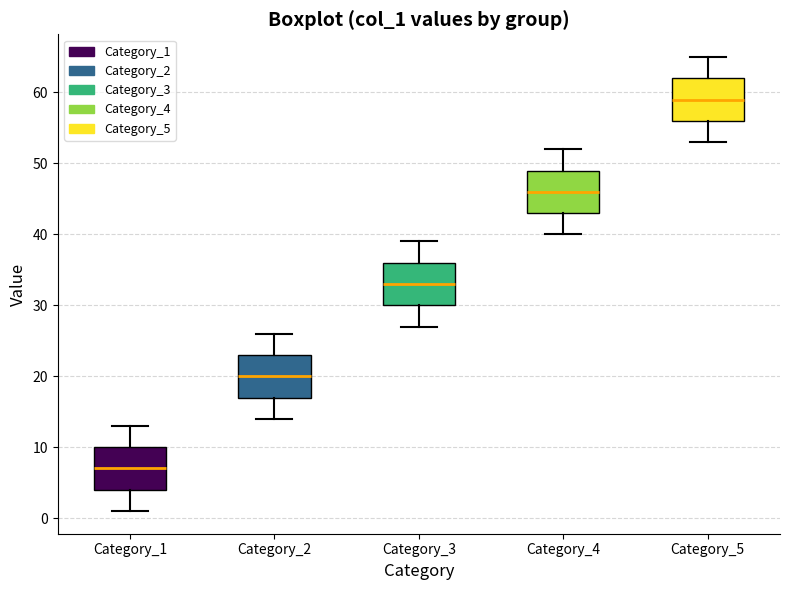

Reading left to right, read every box against the y-axis: the position of its median line, the range the box covers, and the ends of its whiskers. The values are not printed on the chart, so give them approximately, as read against the axis.

Category_1: median 7, box 4 to 10, whiskers 1 to 13
Category_2: median 20, box 17 to 23, whiskers 14 to 26
Category_3: median 33, box 30 to 36, whiskers 27 to 39
Category_4: median 46, box 43 to 49, whiskers 40 to 52
Category_5: median 59, box 56 to 62, whiskers 53 to 65